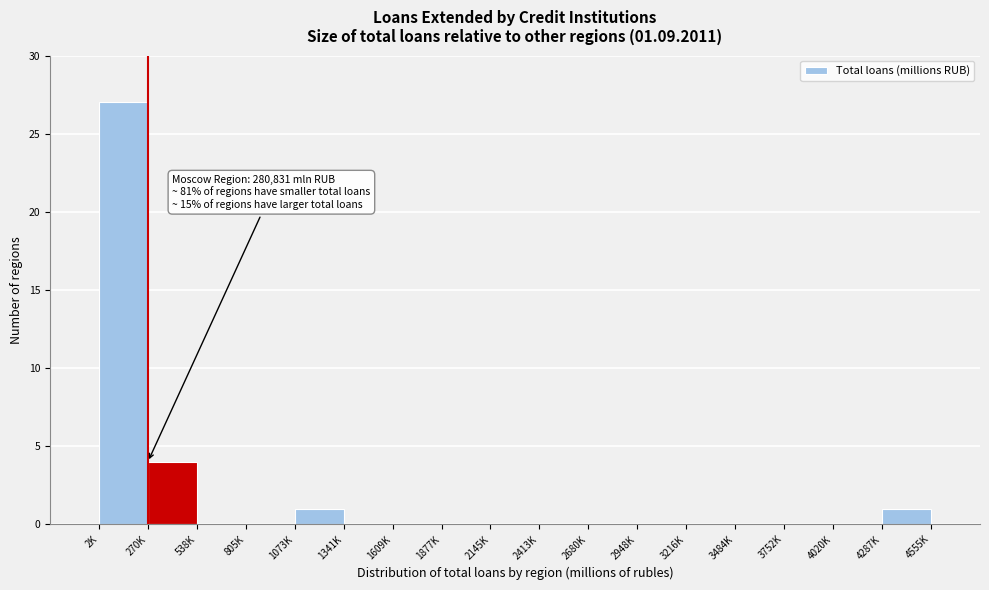

Reading left to right, what are all the values shown in this chart?

2K=27	270K=4	538K=0	805K=0	1073K=1	1341K=0	1609K=0	1877K=0	2145K=0	2413K=0	2680K=0	2948K=0	3216K=0	3484K=0	3752K=0	4020K=0	4287K=1